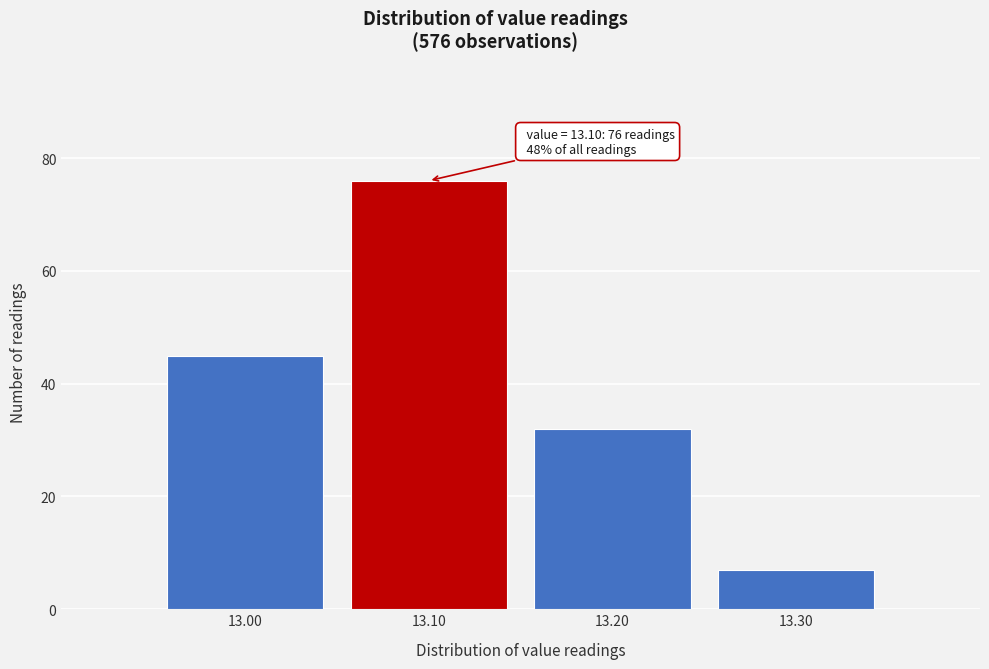

Which range on the x-axis has the tallest bar?

13.05 to 13.15